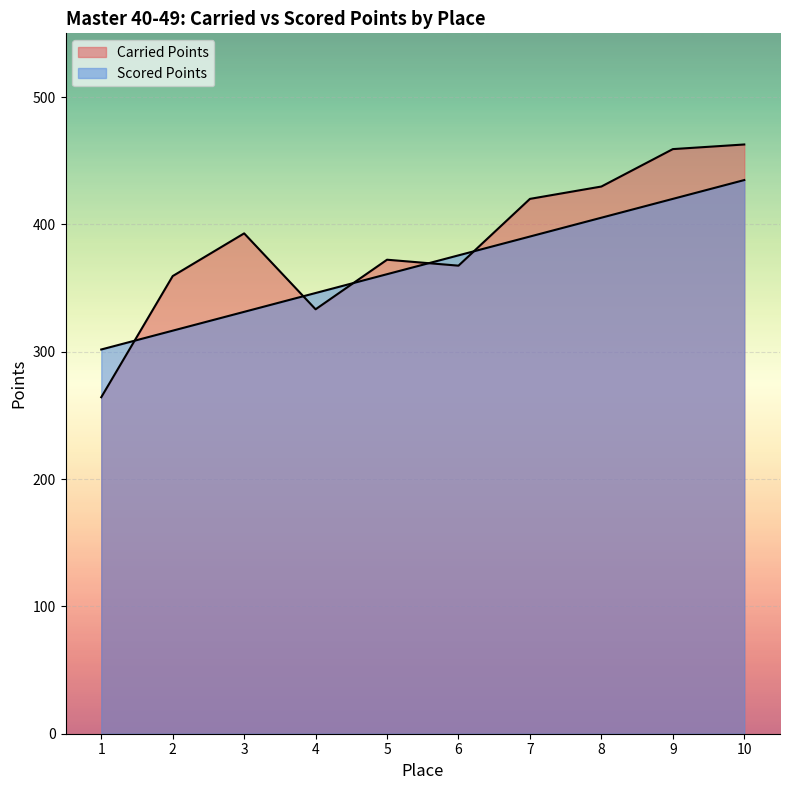

Reading right to left, list all the values displayed in this chart.

Carried Points: 462.7	459.1	429.7	420.0	367.6	372.2	333.3	392.9	359.4	264.2
Scored Points: 434.8	420.0	405.2	390.4	375.6	360.9	346.1	331.3	316.5	301.7